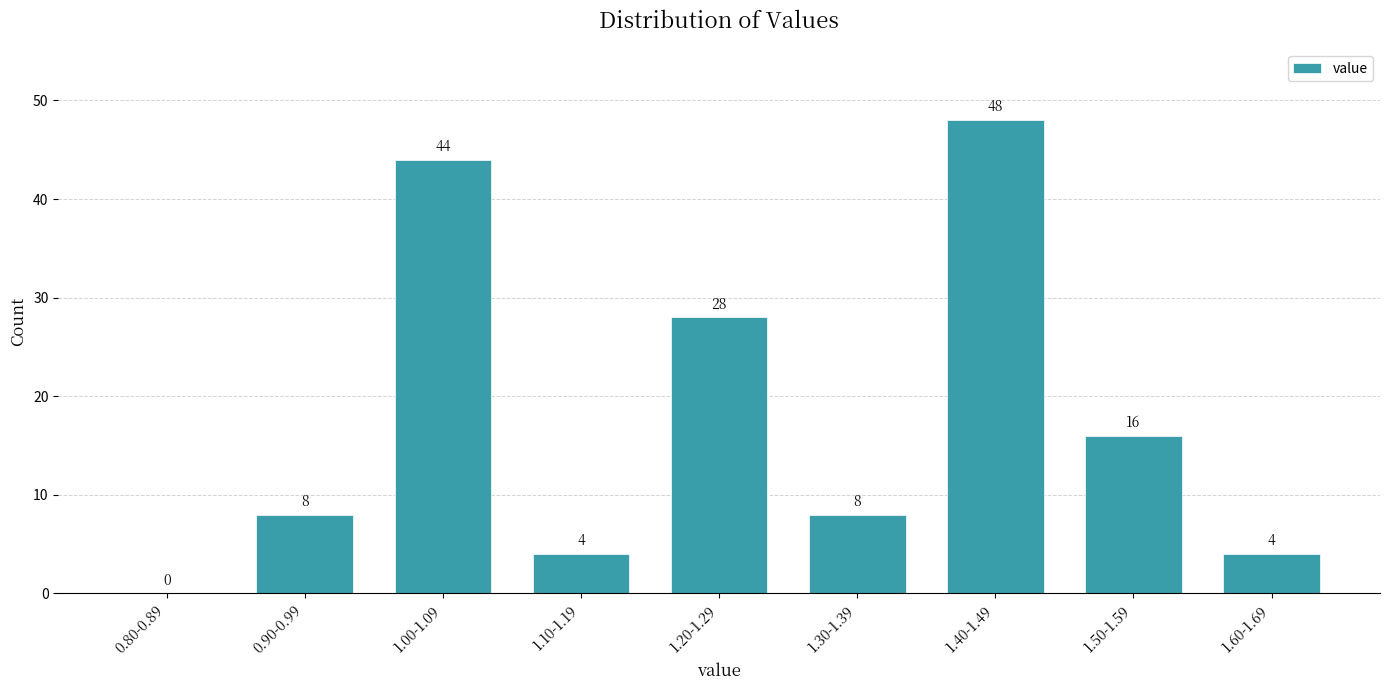

Reading left to right, transcribe all the data shown in this chart.

0.80-0.89=0	0.90-0.99=8	1.00-1.09=44	1.10-1.19=4	1.20-1.29=28	1.30-1.39=8	1.40-1.49=48	1.50-1.59=16	1.60-1.69=4